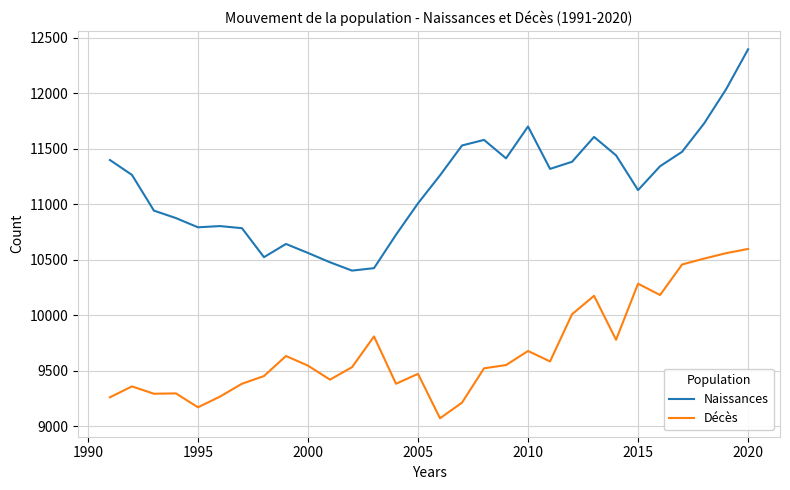

Which series has the largest total across all categories?

Naissances